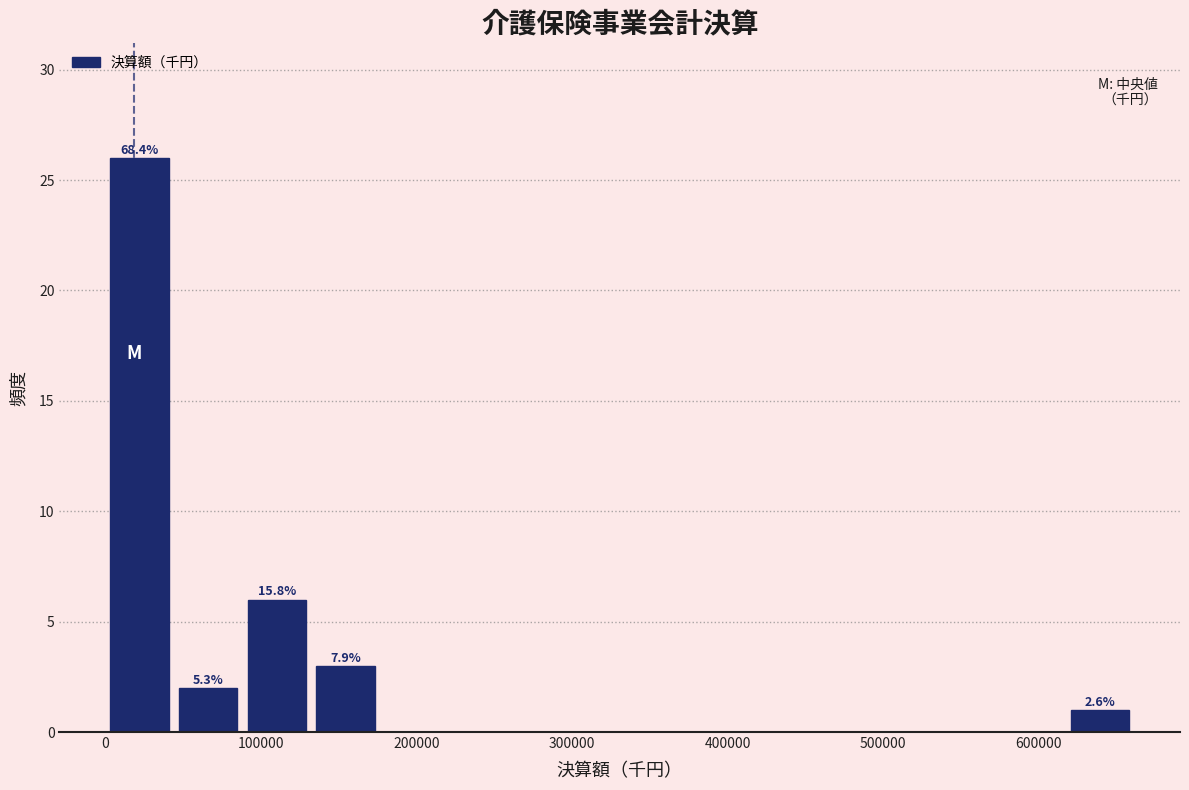

Which range on the x-axis has the tallest bar?

0 to 40000